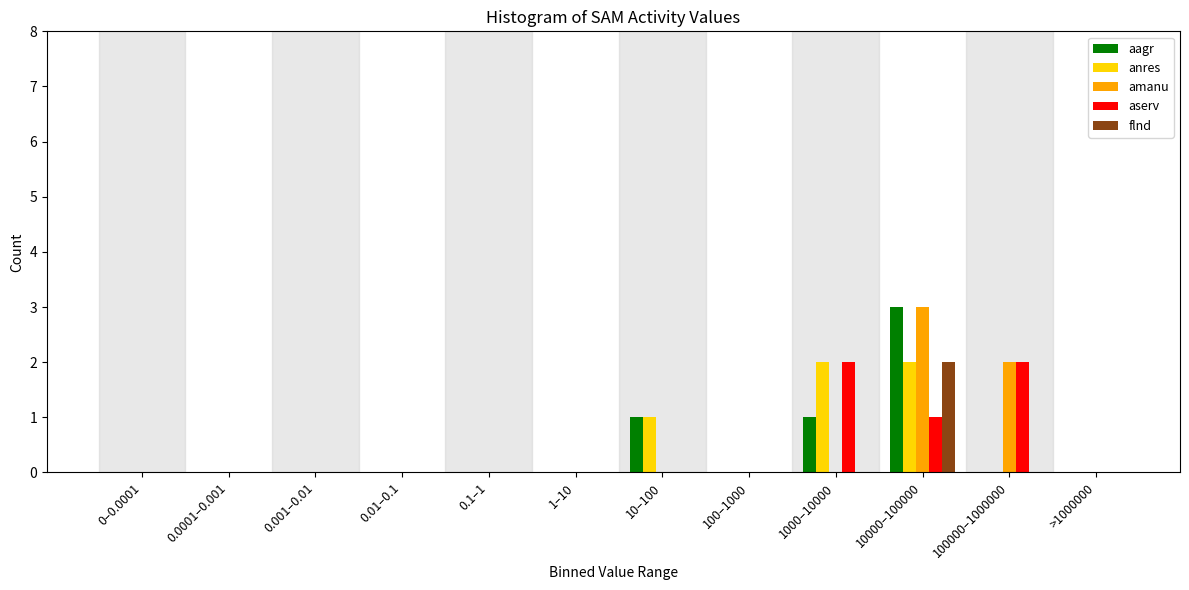

Is the value of aagr at 10–100 greater than the value of flnd at 0.0001–0.001?

Yes